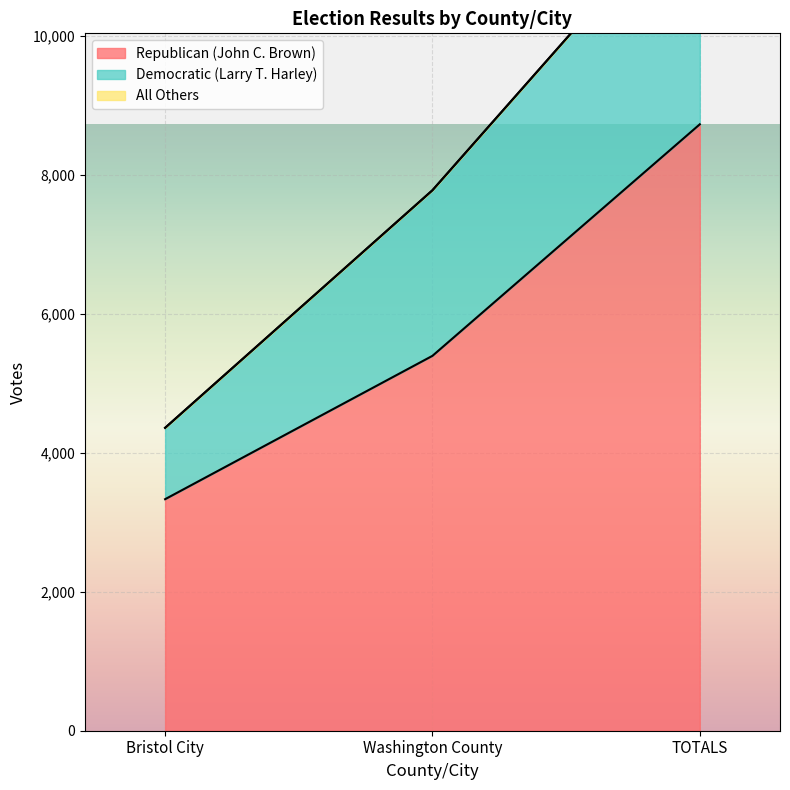

True or false: Republican (John C. Brown) has a value of 8727 at TOTALS.

True